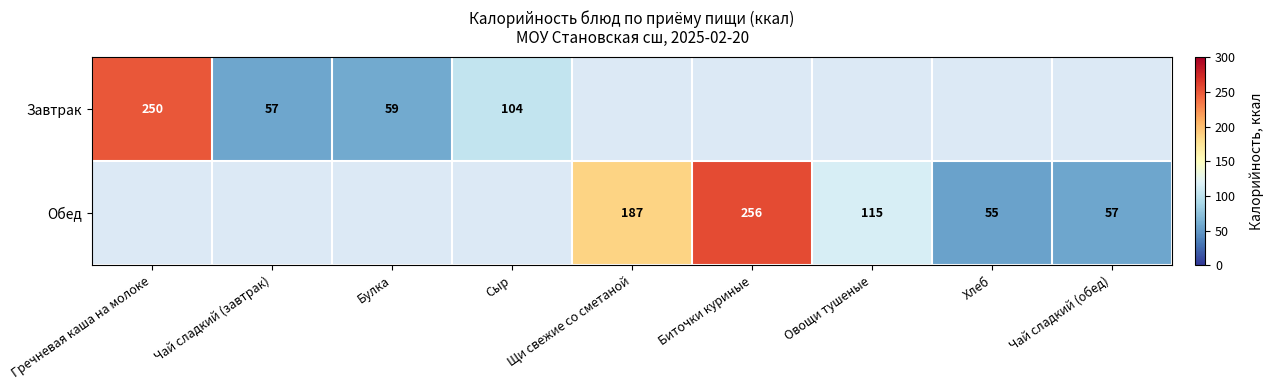

The value of Завтрак at Булка is 101. True or false?

False